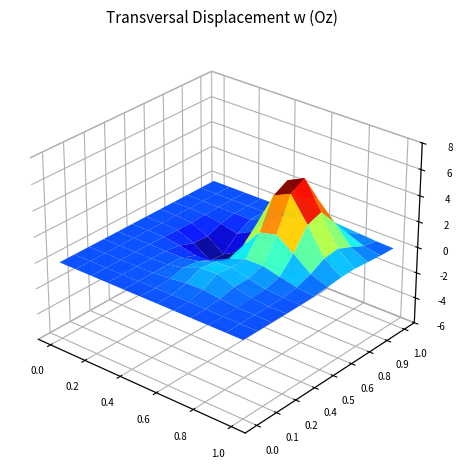

How many d8696309 values are between 1 and 3?

4